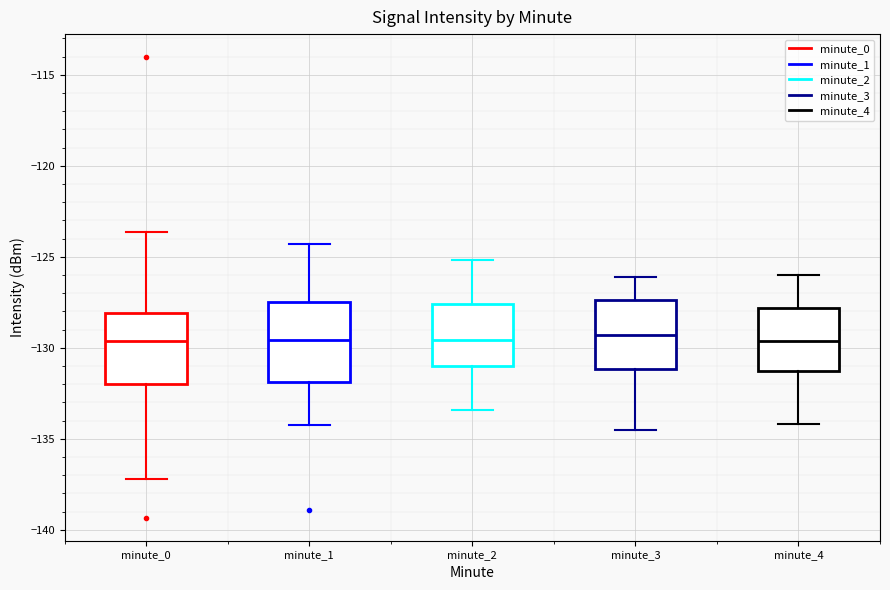

Reading left to right, transcribe this box plot: for each box, give where its median line is, the range the box spans, and where its two whiskers end, as read against the y-axis. The values are not printed on the chart, so give them approximately, as read against the axis.

minute_0: median -129.5, box -132.0 to -128.0, whiskers -137.0 to -123.5
minute_1: median -129.5, box -132.0 to -127.5, whiskers -134.0 to -124.5
minute_2: median -129.5, box -131.0 to -127.5, whiskers -133.5 to -125.0
minute_3: median -129.5, box -131.0 to -127.5, whiskers -134.5 to -126.0
minute_4: median -129.5, box -131.5 to -128.0, whiskers -134.0 to -126.0